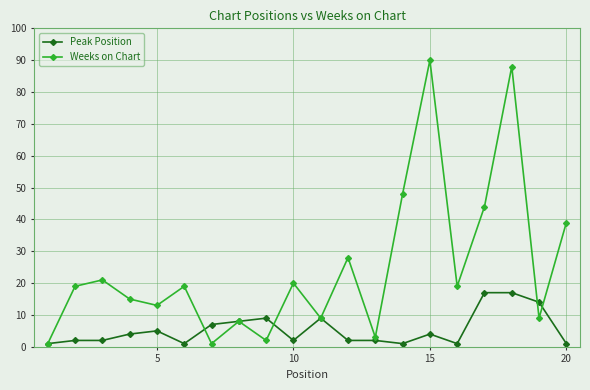

Which series has the largest range (max minus min)?

Weeks on Chart